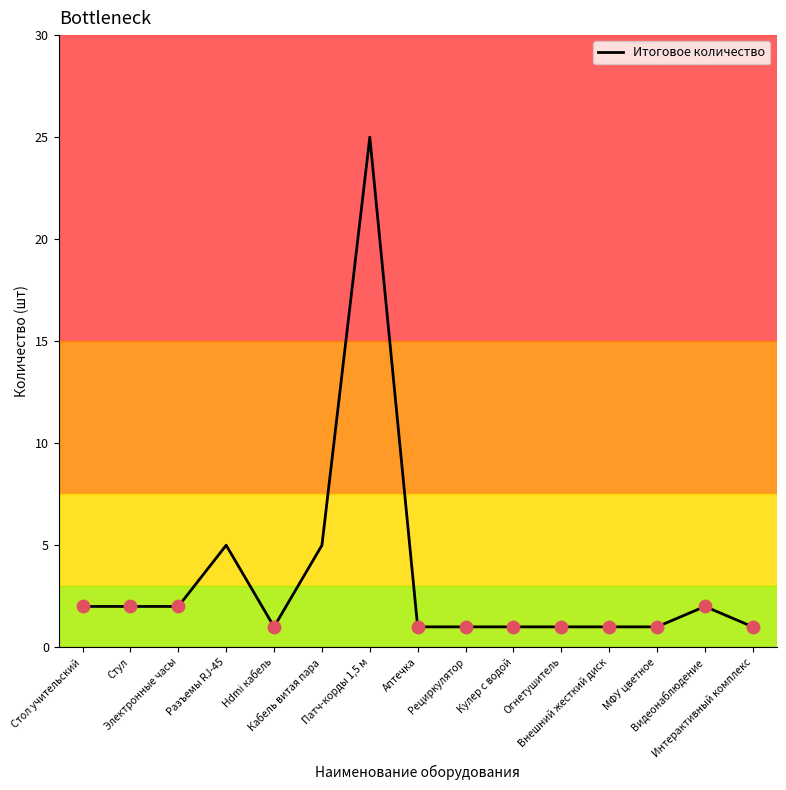

What is the difference between the maximum and minimum values?

24